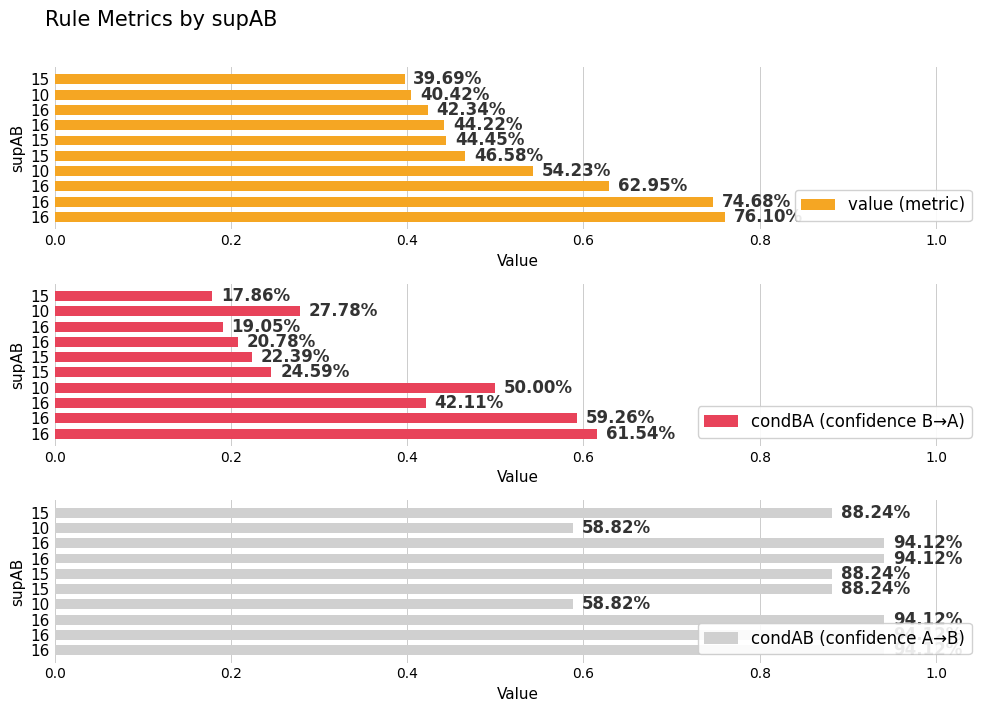

Is it true that condAB (confidence A→B) equals 0.4 at 10?

False